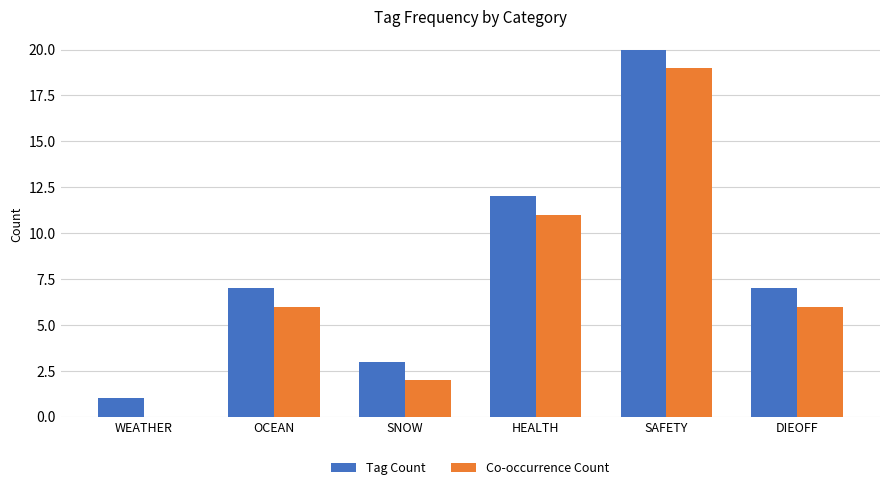

Reading right to left, transcribe all the data shown in this chart.

Tag Count: 7	20	12	3	7	1
Co-occurrence Count: 6	19	11	2	6	0